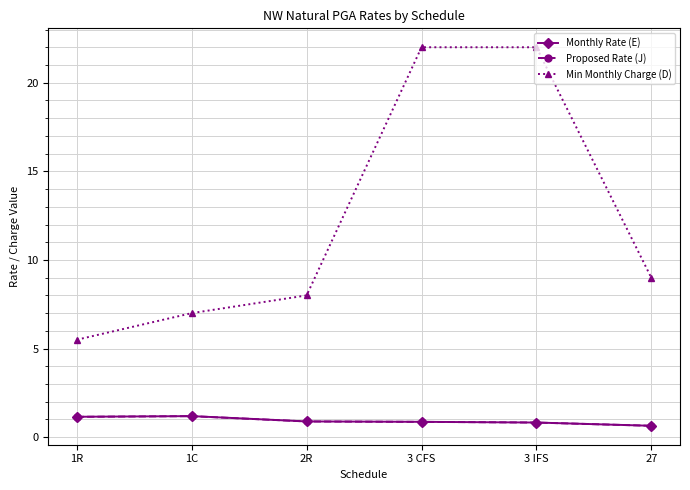

What are all the series names shown in the legend?

Monthly Rate (E), Proposed Rate (J), Min Monthly Charge (D)